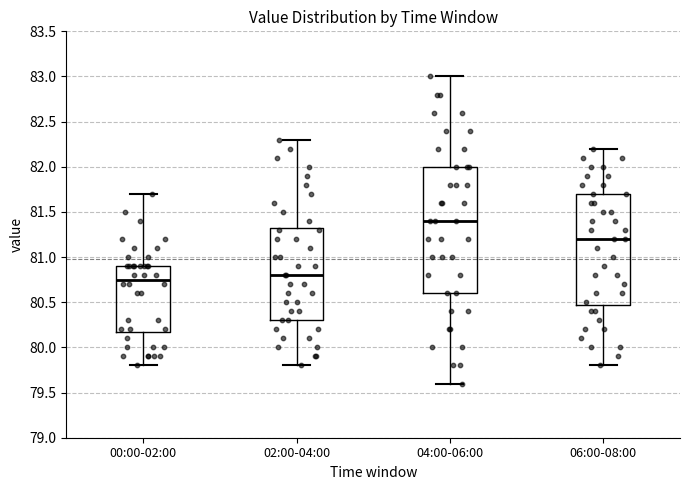

Which box is the tallest, from its lower edge to its upper edge?

04:00-06:00